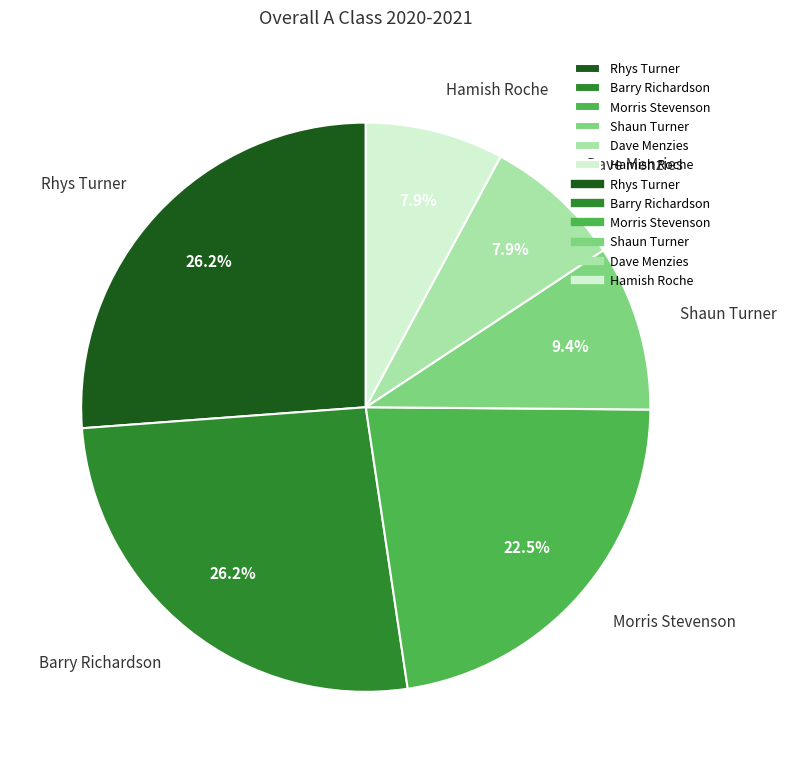

What percentage is NOT represented by Rhys Turner?

73.8%